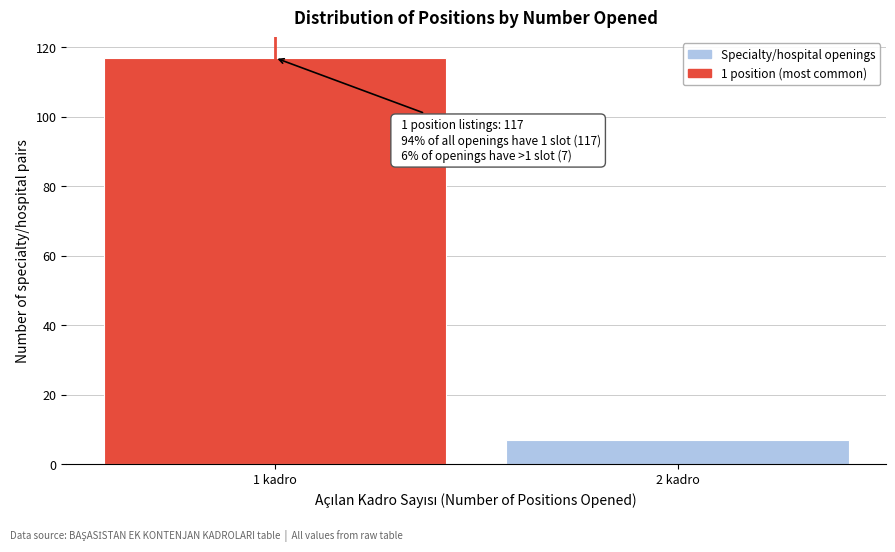

Reading left to right, transcribe all the data shown in this chart.

1 kadro=117	2 kadro=7